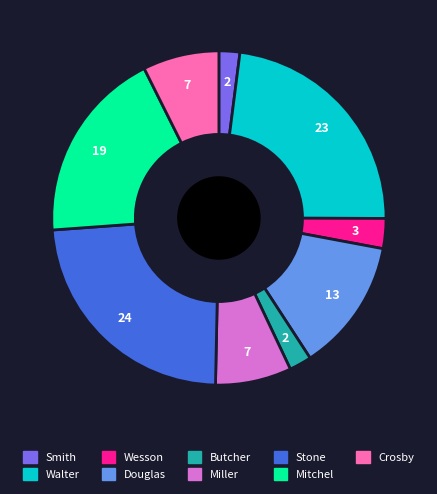

Approximately how many times larger is the value at Smith compared to Wesson?

0.7